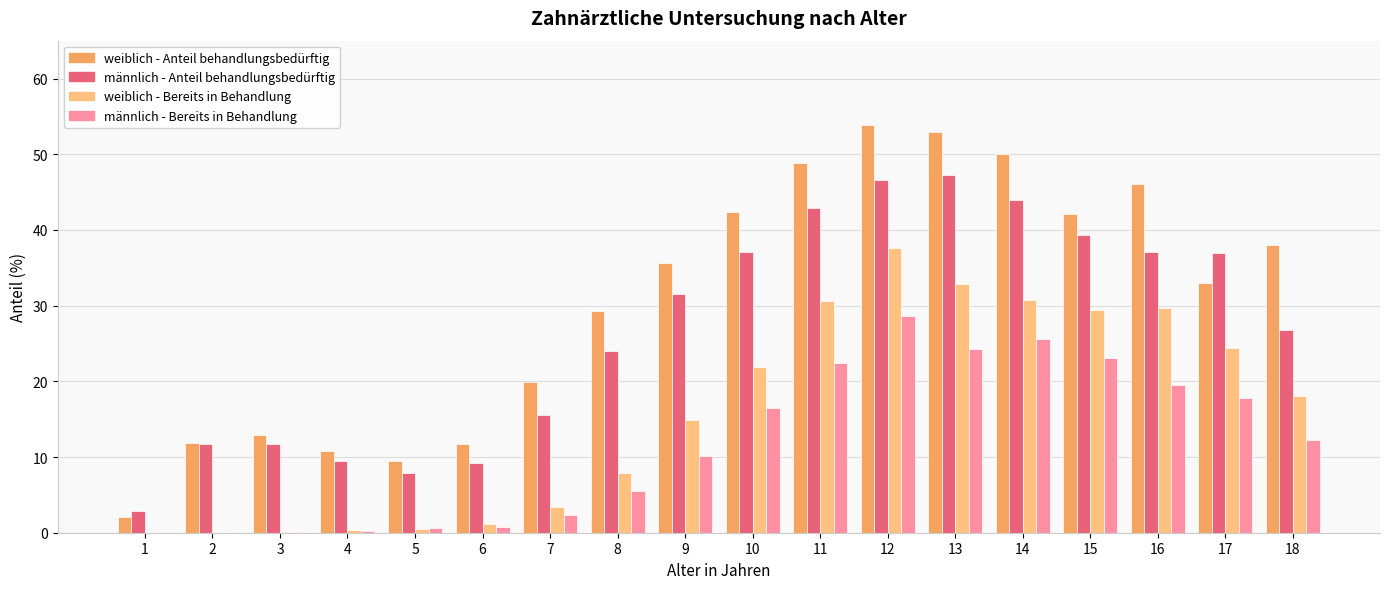

What is the spread (max minus min) of values at 17?

19.2